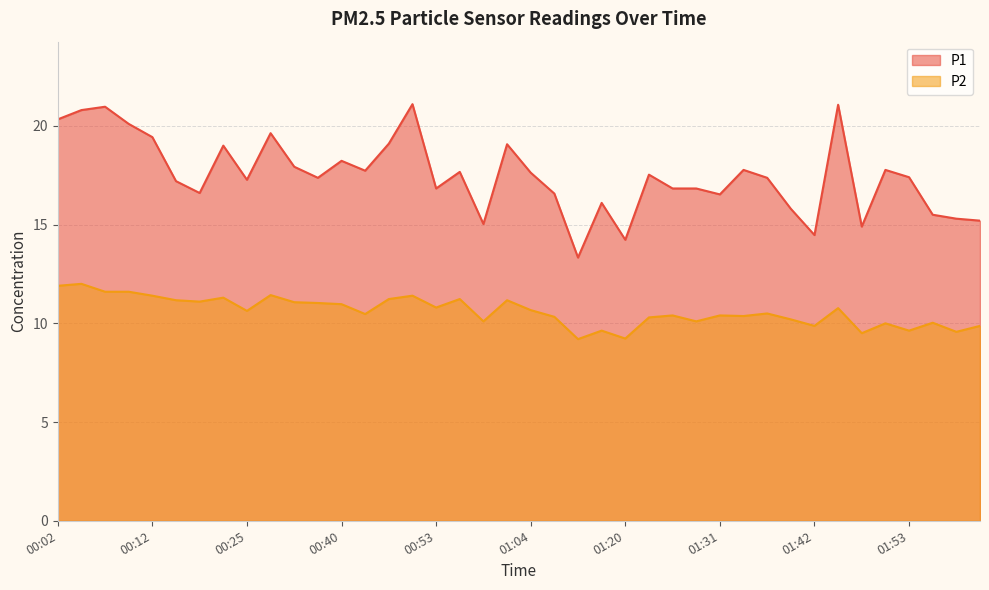

What is the difference between the maximum and minimum values in the P2 series?

2.8